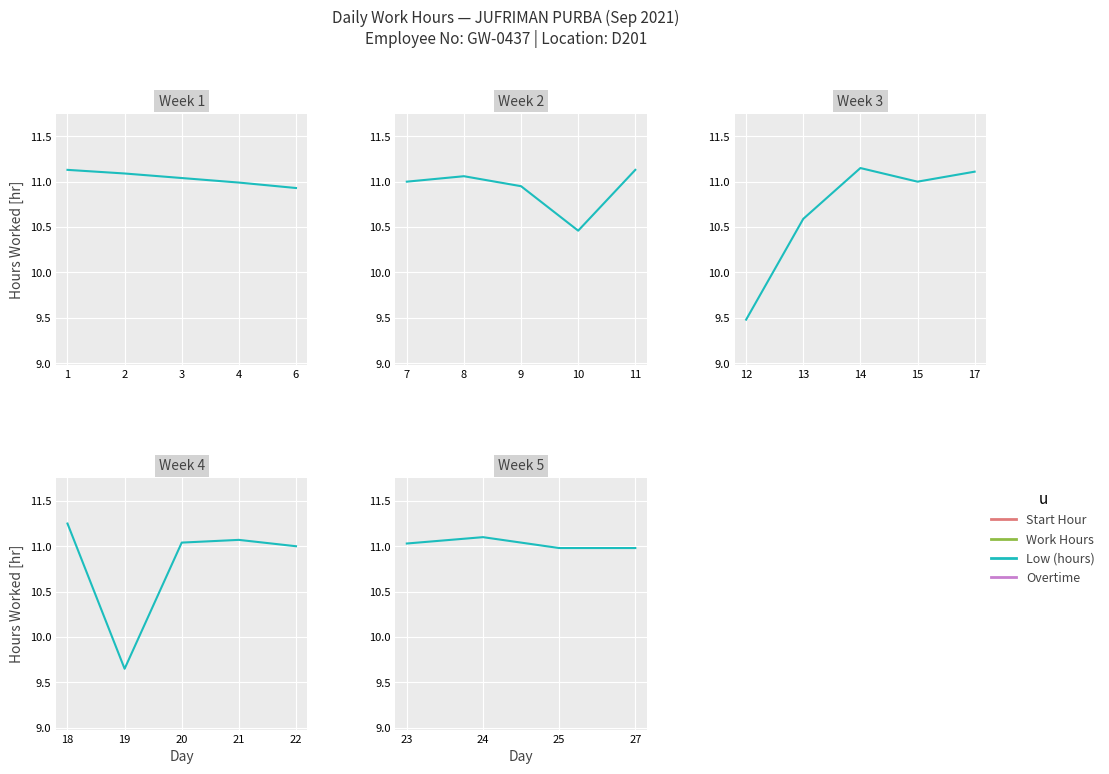

Rank the categories by value from highest to lowest.

24, 23, 25, 27